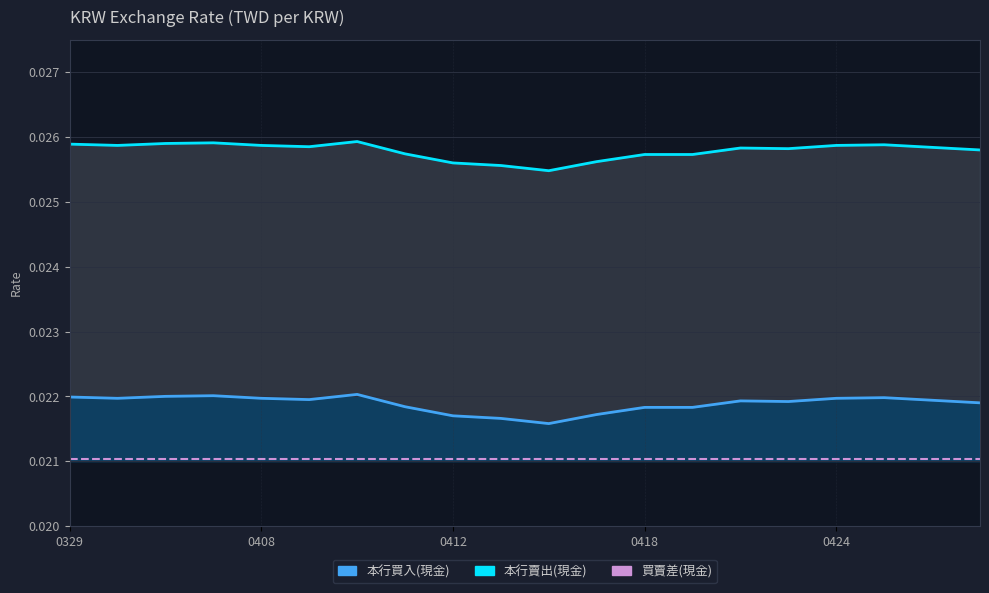

Does the chart display data point markers on the line(s)?

No